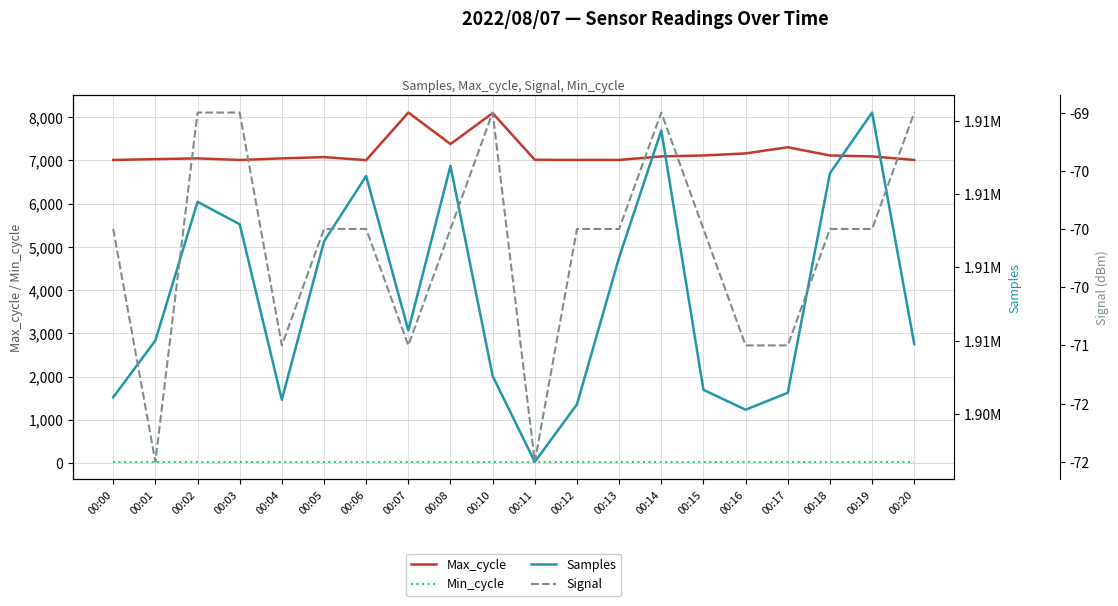

At which label does Min_cycle reach its peak?

00:00